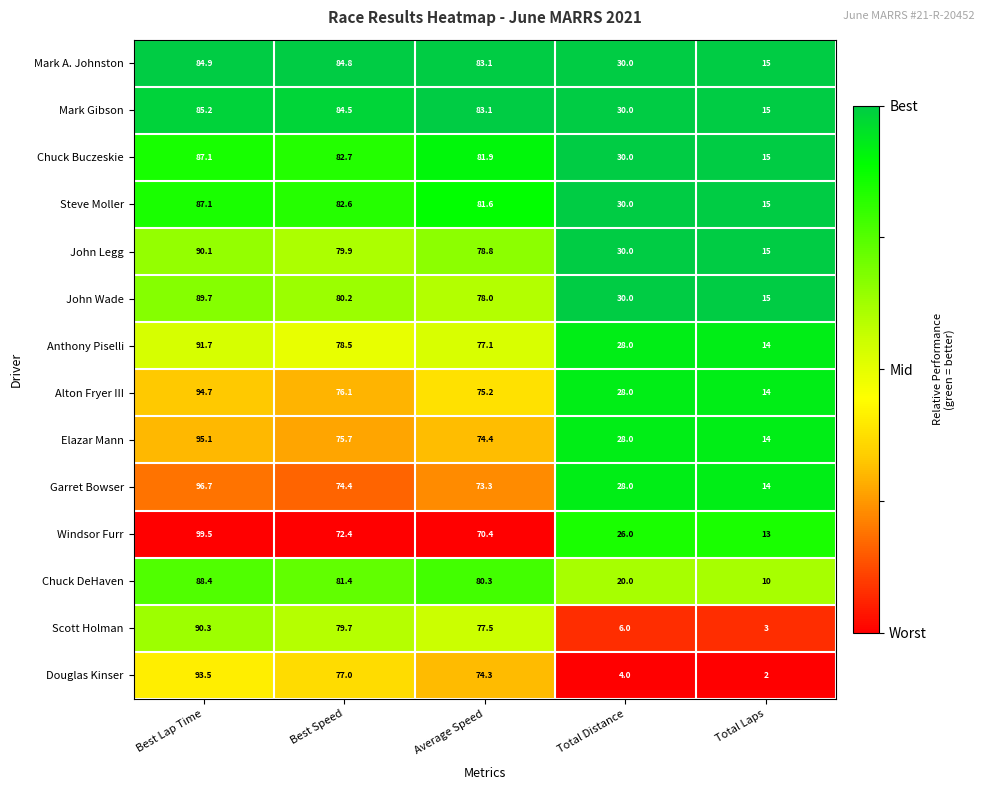

At which category is the sum across all series the highest?

Best Lap Time